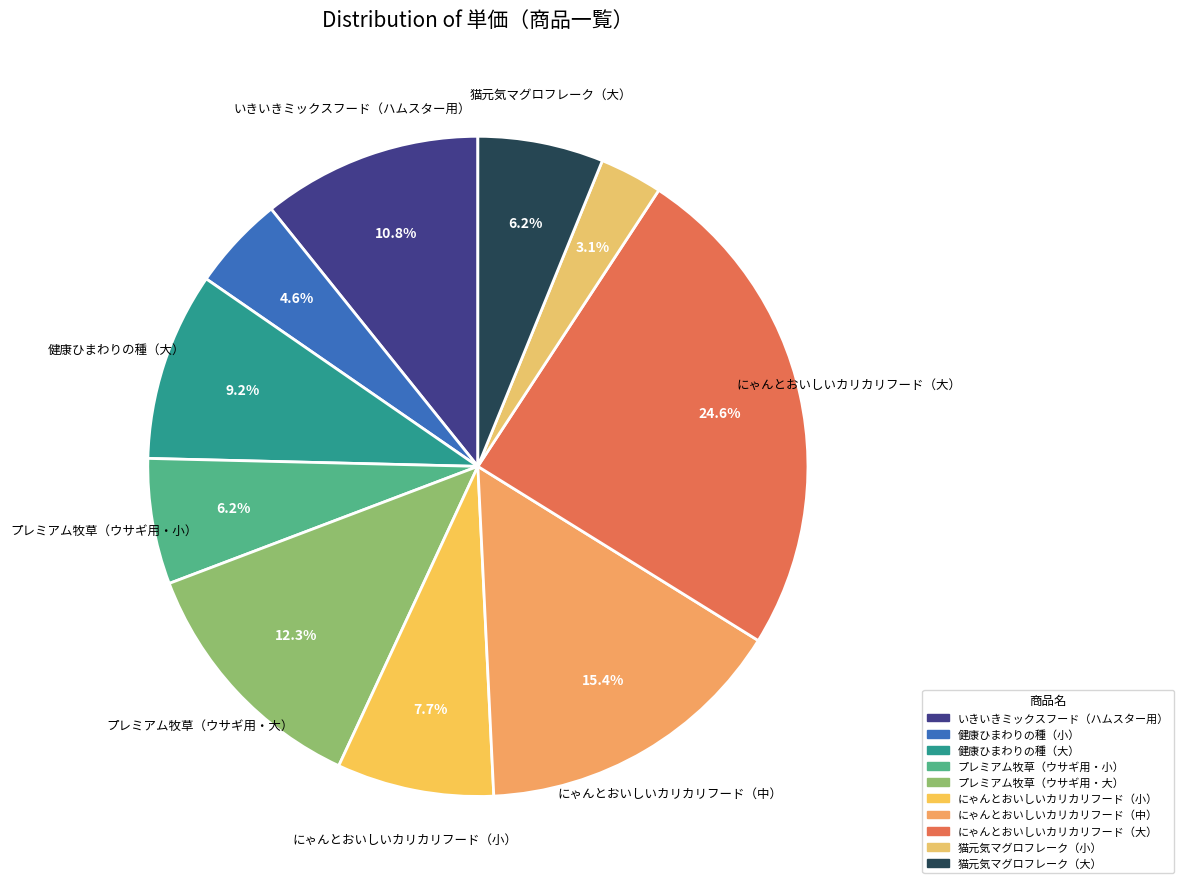

True or false: 健康ひまわりの種（小） accounts for 5% of the total.

True